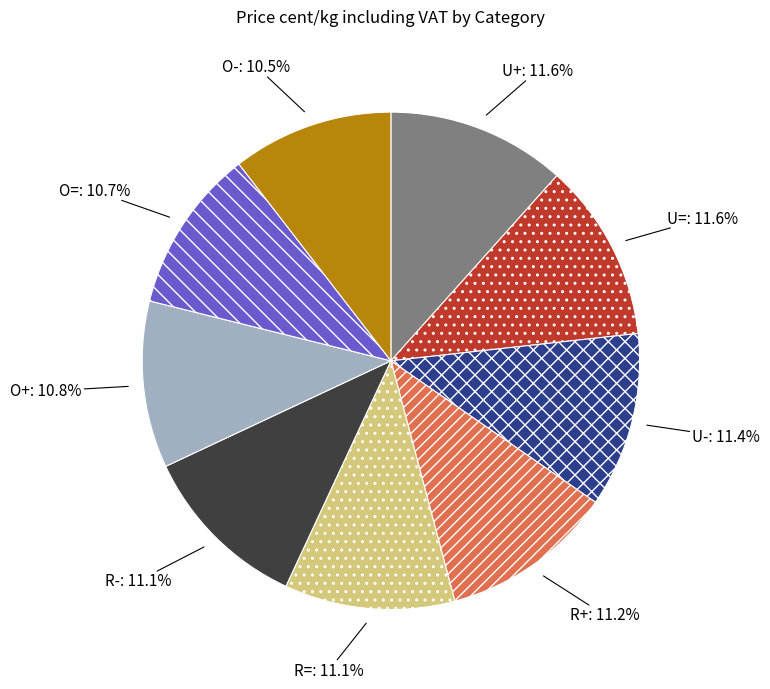

Between O- and R=, which is larger?

R=